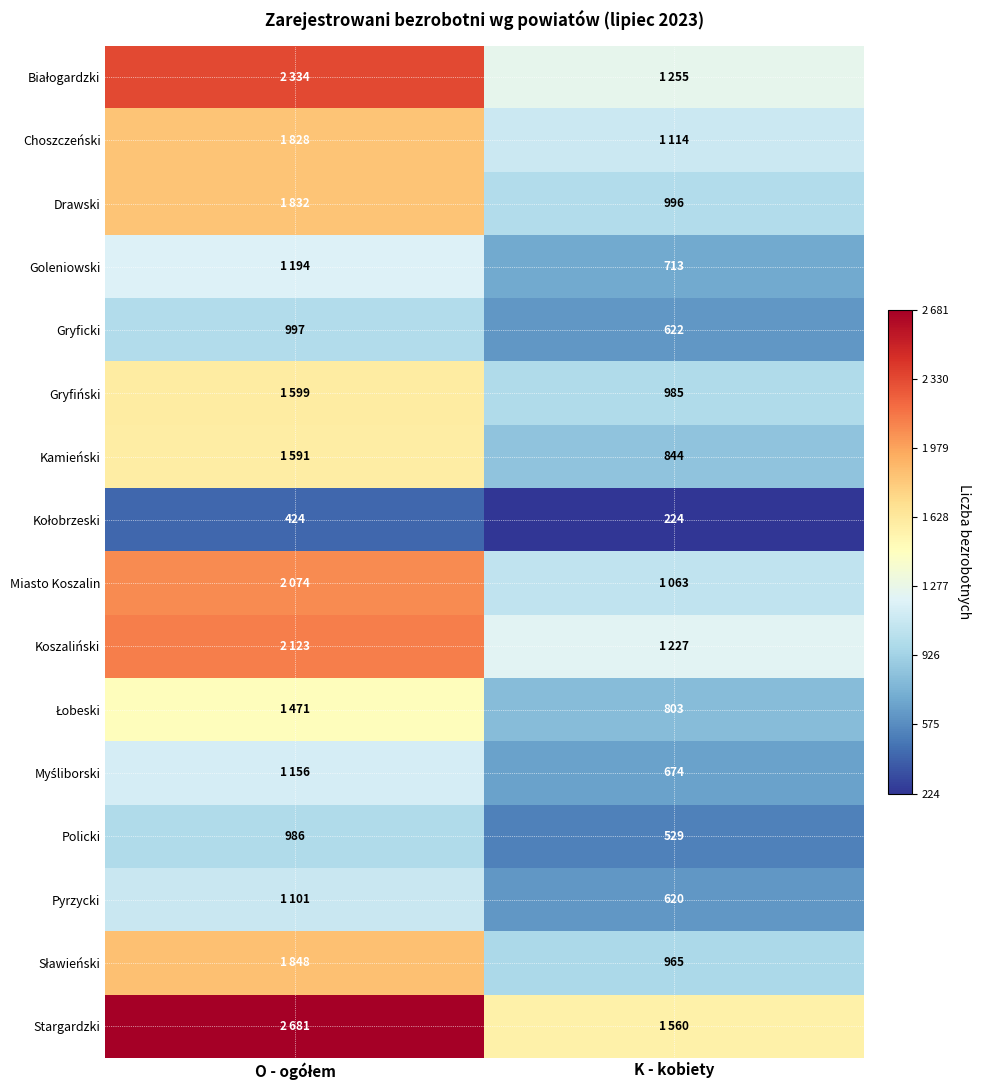

The Gryfiński series shows 985 at K - kobiety. True or false?

True